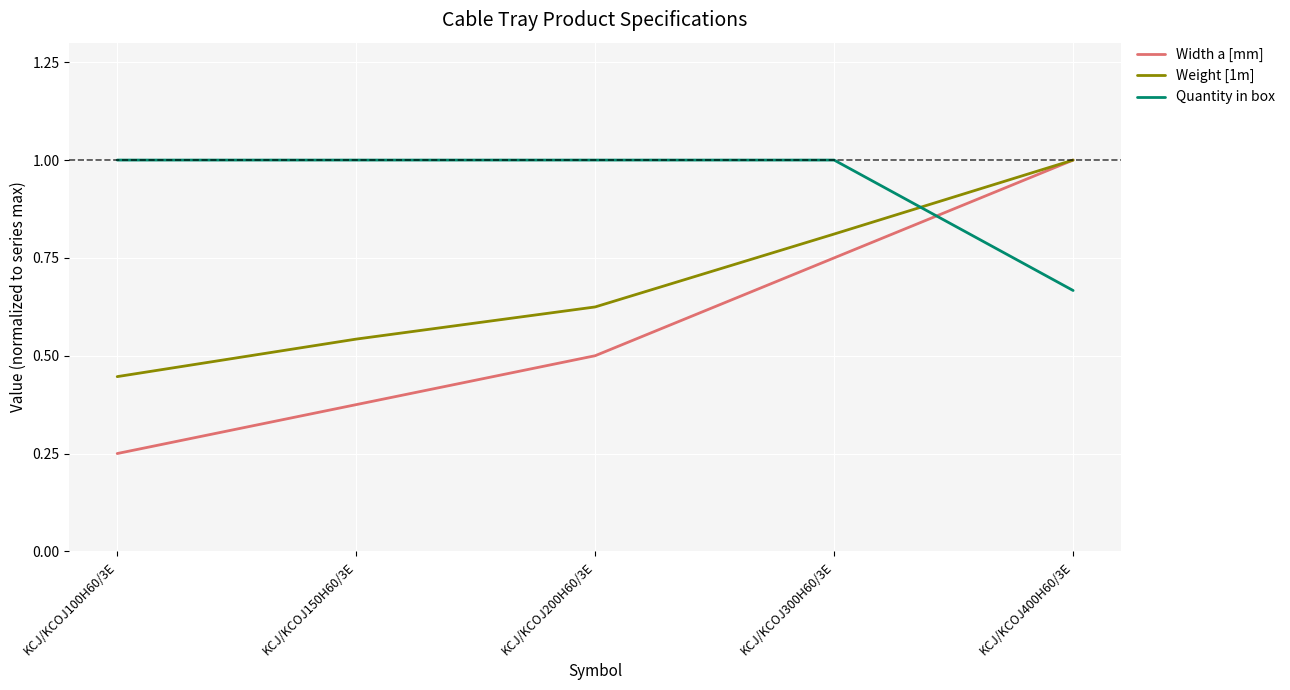

At which label is Weight [1m] closest to 0?

KCJ/KCOJ100H60/3E